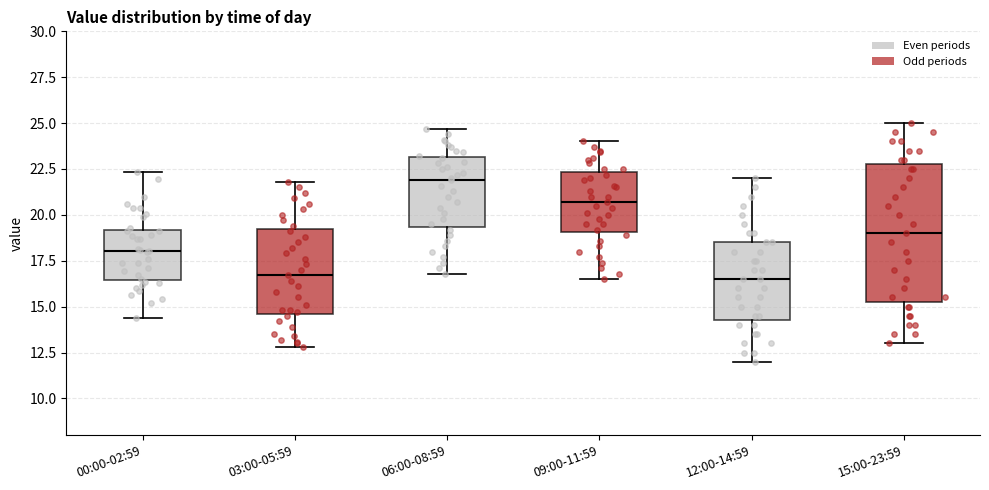

Reading left to right, transcribe this box plot: for each box, give where its median line is, the range the box spans, and where its two whiskers end, as read against the y-axis. The values are not printed on the chart, so give them approximately, as read against the axis.

00:00-02:59: median 18.0, box 16.5 to 19.0, whiskers 14.5 to 22.5
03:00-05:59: median 16.5, box 14.5 to 19.5, whiskers 13.0 to 22.0
06:00-08:59: median 22.0, box 19.5 to 23.0, whiskers 17.0 to 24.5
09:00-11:59: median 20.5, box 19.0 to 22.5, whiskers 16.5 to 24.0
12:00-14:59: median 16.5, box 14.5 to 18.5, whiskers 12.0 to 22.0
15:00-23:59: median 19.0, box 15.5 to 23.0, whiskers 13.0 to 25.0